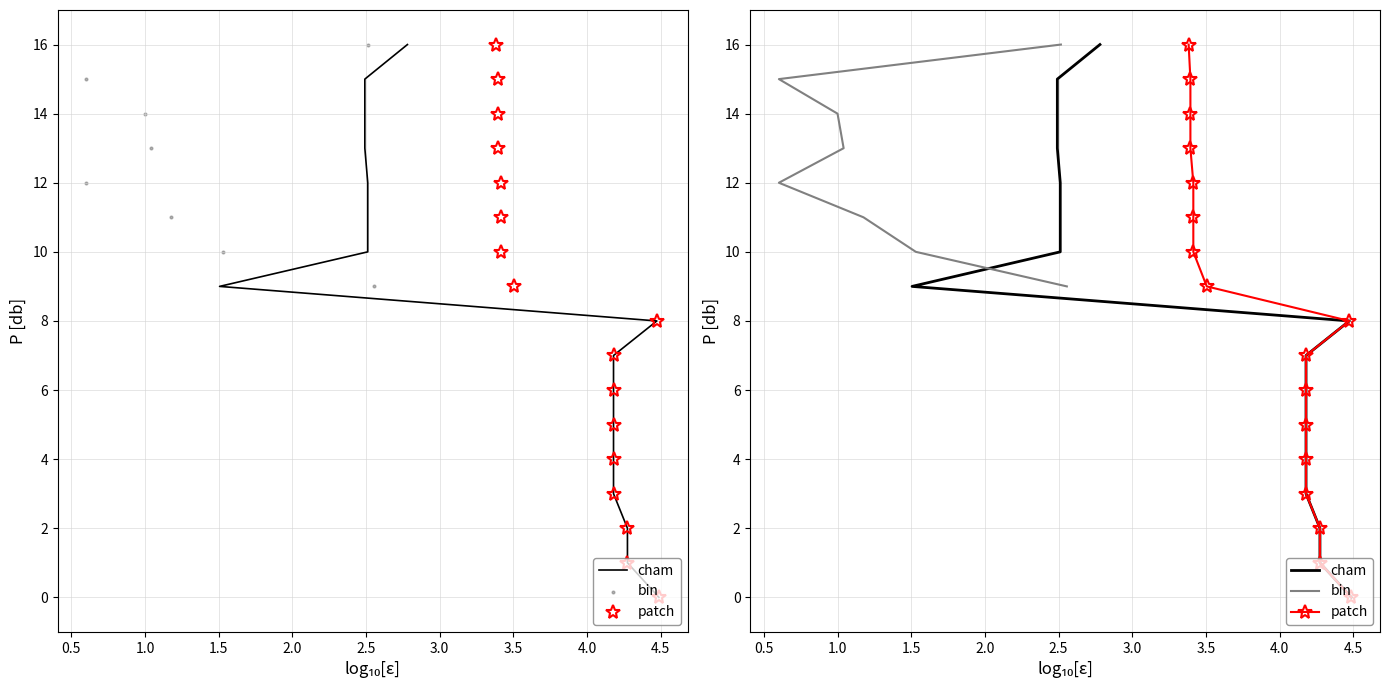

Which series has the largest Y range (max minus min)?

cham